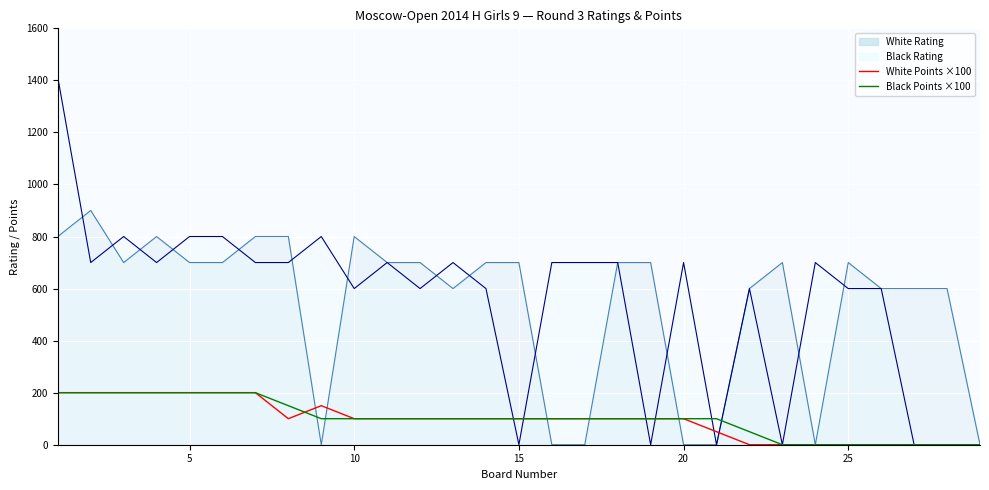

How many values in the White Points ×100 series are below 100?

9